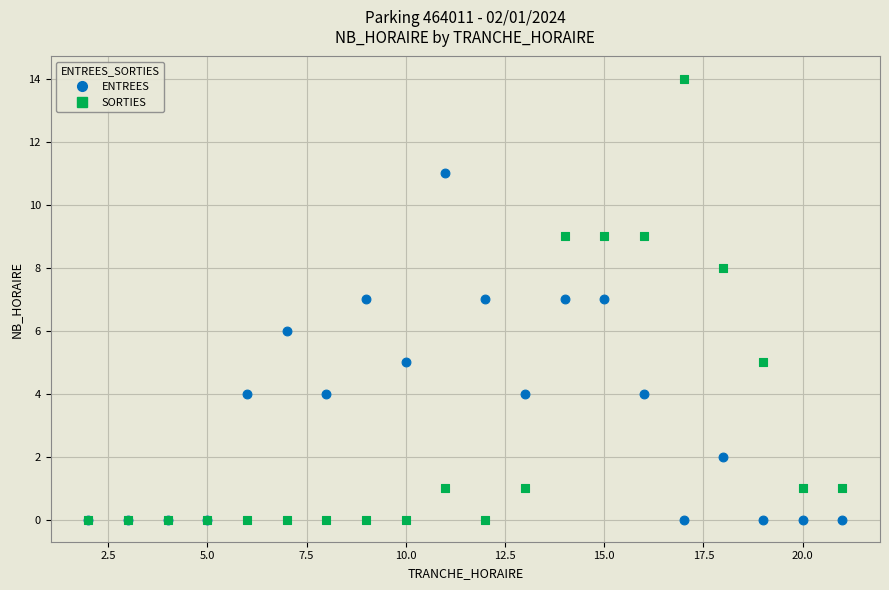

What are all the series names shown in the legend?

ENTREES, SORTIES